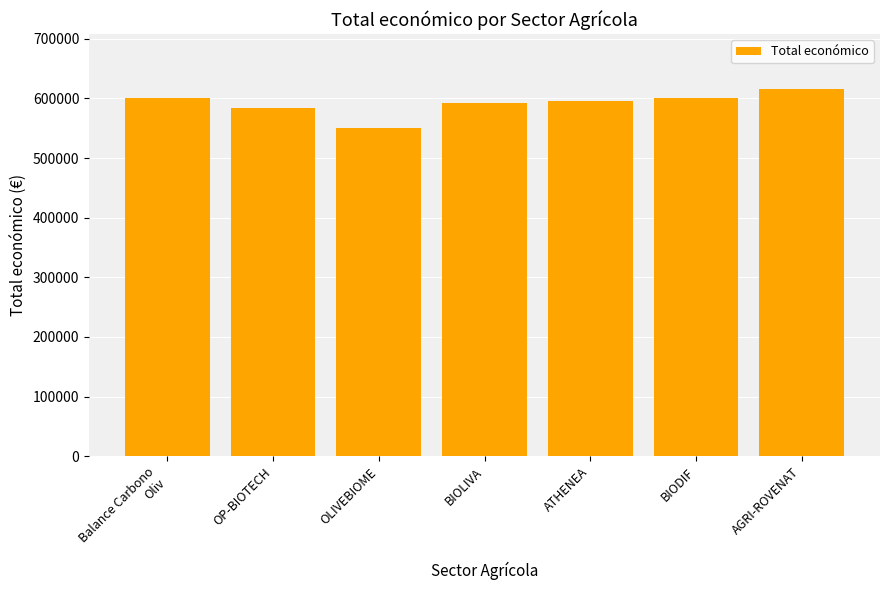

What is the sum of the values at BIODIF and OLIVEBIOME?

1150038